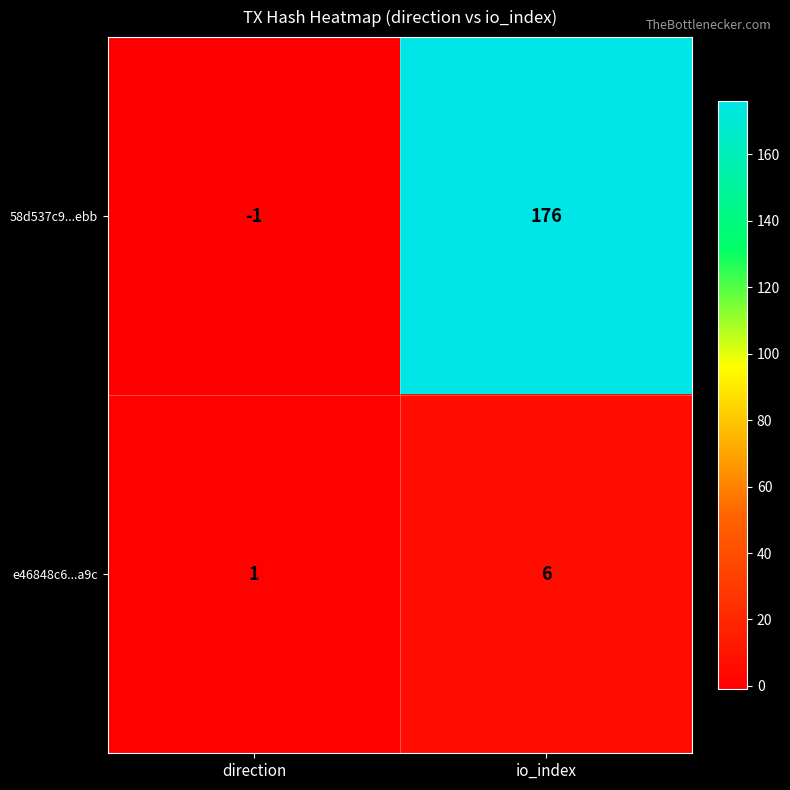

How many distinct data groups are displayed?

2